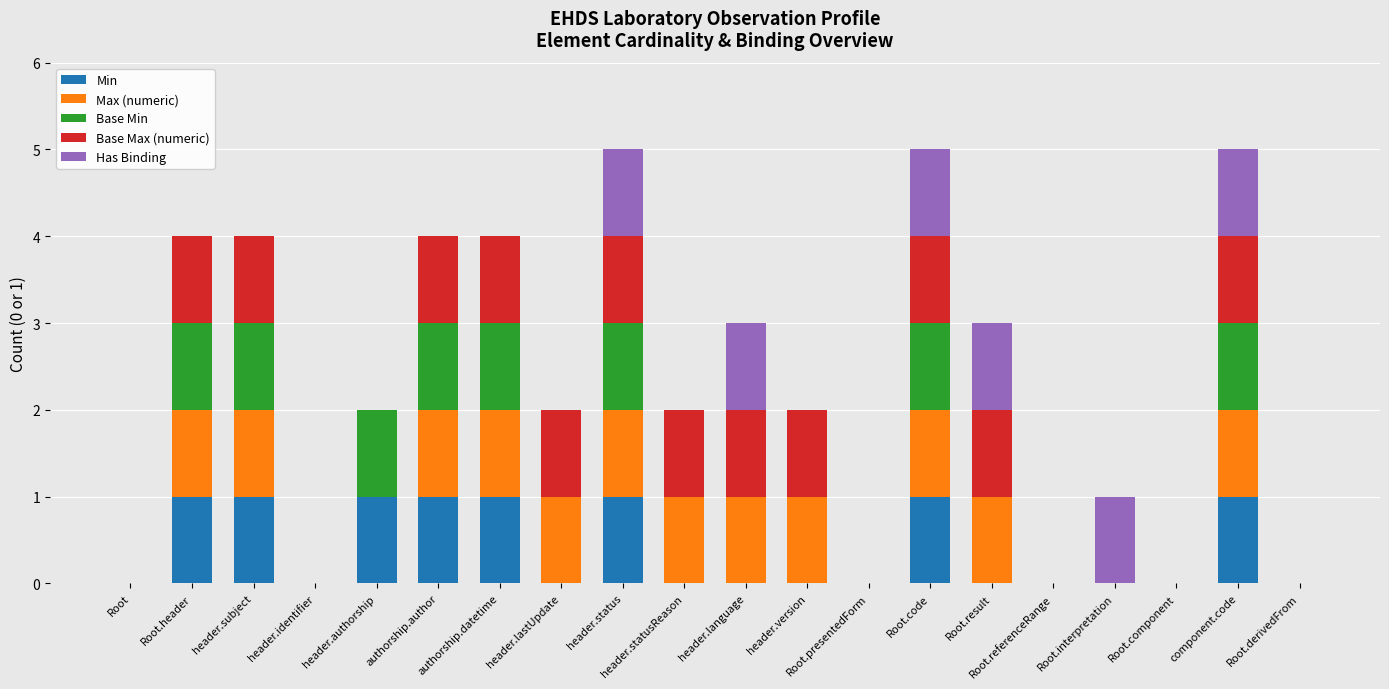

True or false: Min has a value of 0 at header.identifier.

True